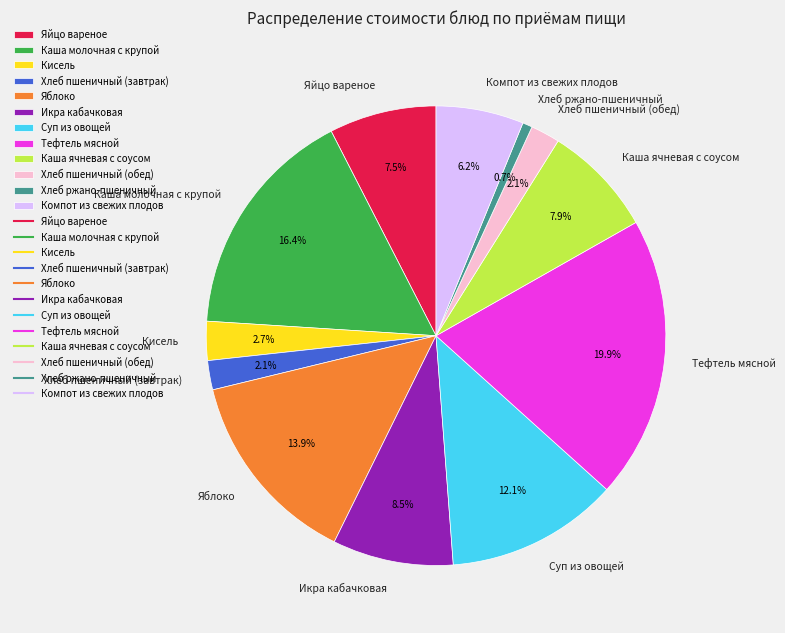

Between Кисель and Тефтель мясной, which is larger?

Тефтель мясной